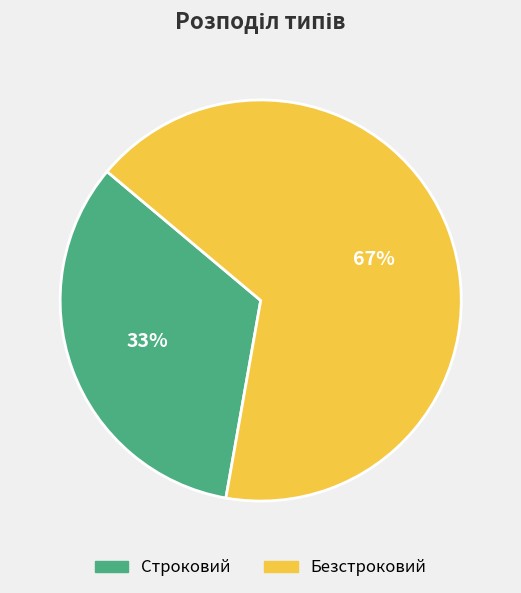

Which slice represents more than half of the pie?

Безстроковий